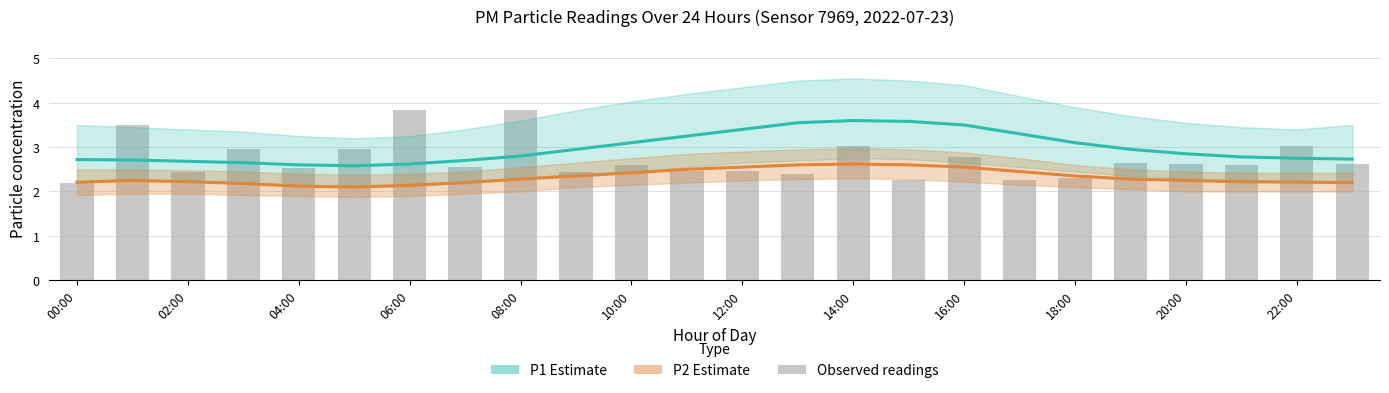

Which series changed the most between 21 and 22?

Observed readings